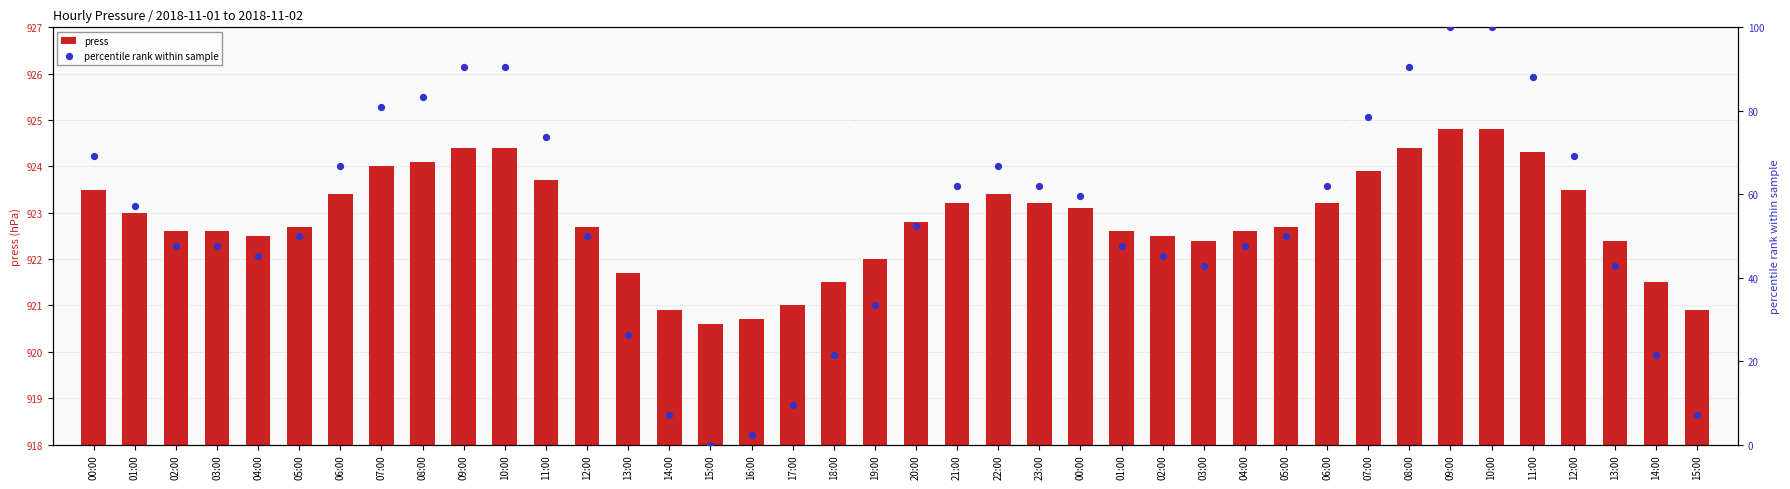

What is the total value across all series at 16:00?

923.1